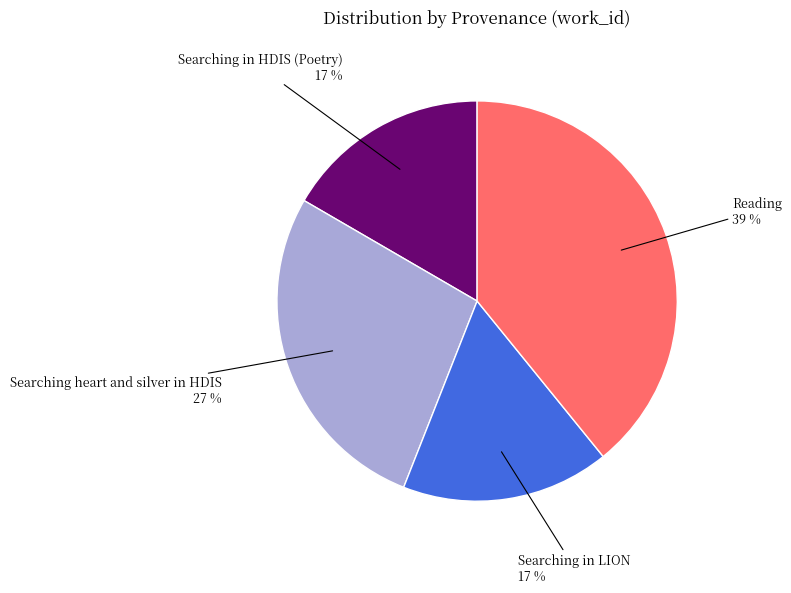

Combined, do Reading and Searching heart and silver in HDIS account for over 50%?

Yes